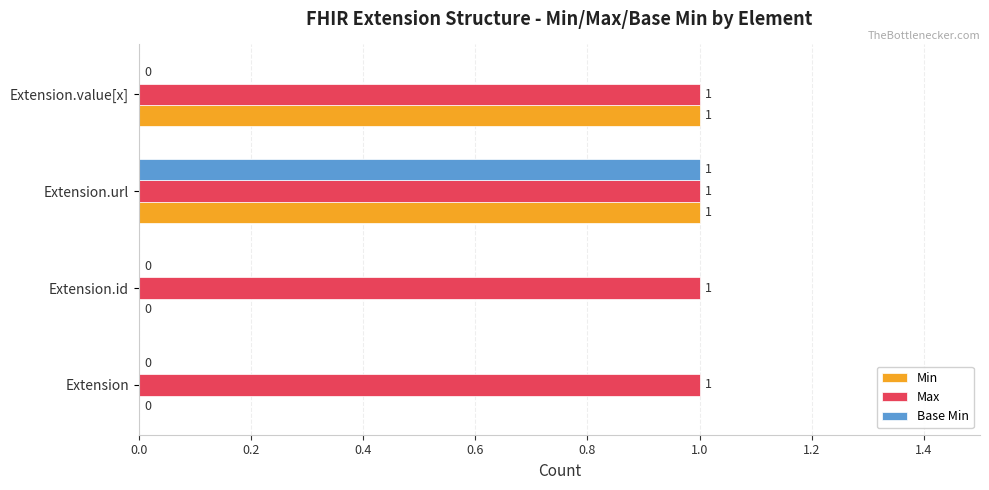

What are all the series names shown in the legend?

Min, Max, Base Min